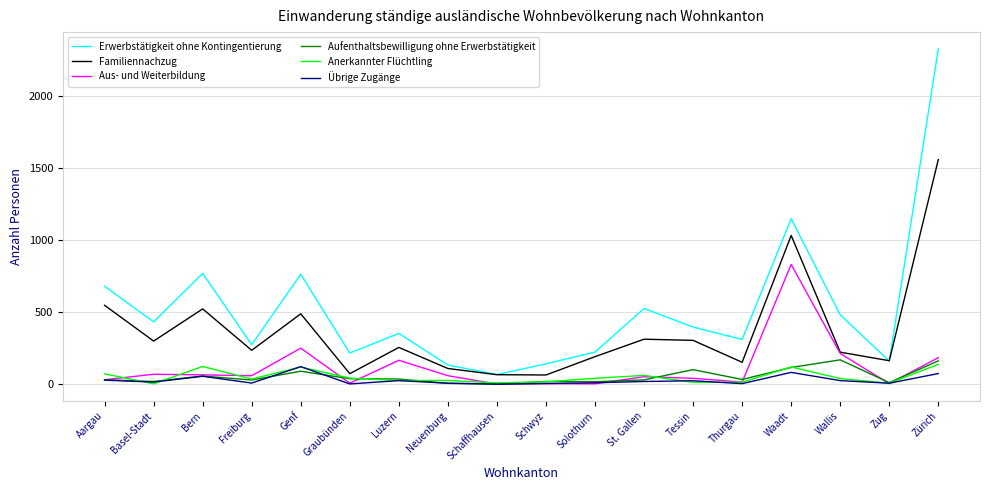

How many interior local valleys does the Erwerbstätigkeit ohne Kontingentierung series have?

6